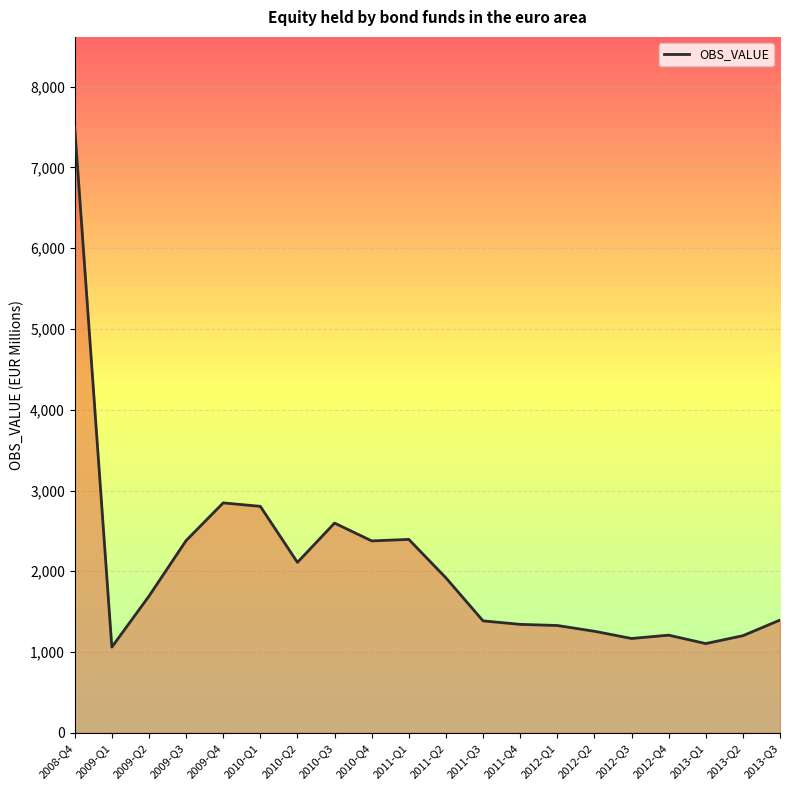

Is it true that the value at 2010-Q2 is 3558.2?

False